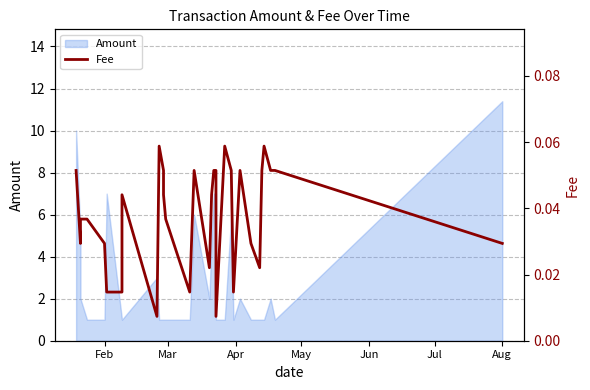

How many interior local valleys (lower than both neighbors) does the data have?

7